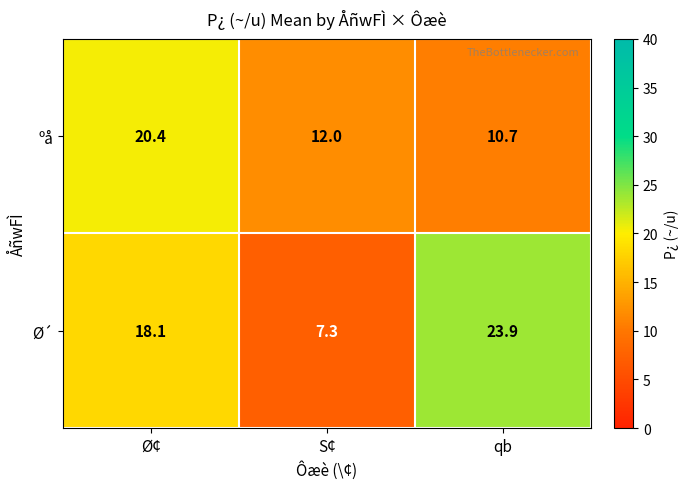

What is the difference between the second highest and minimum values in the ºå series?

1.3